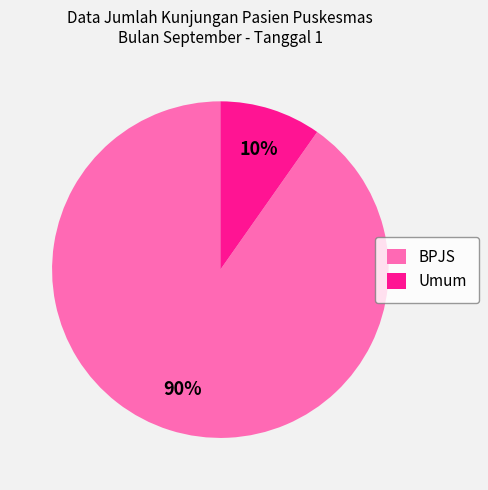

To the nearest percent, what is the average slice percentage?

50%